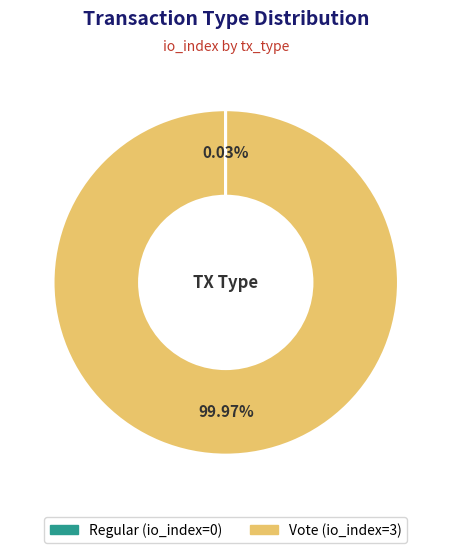

What is the largest slice in the pie chart?

Vote